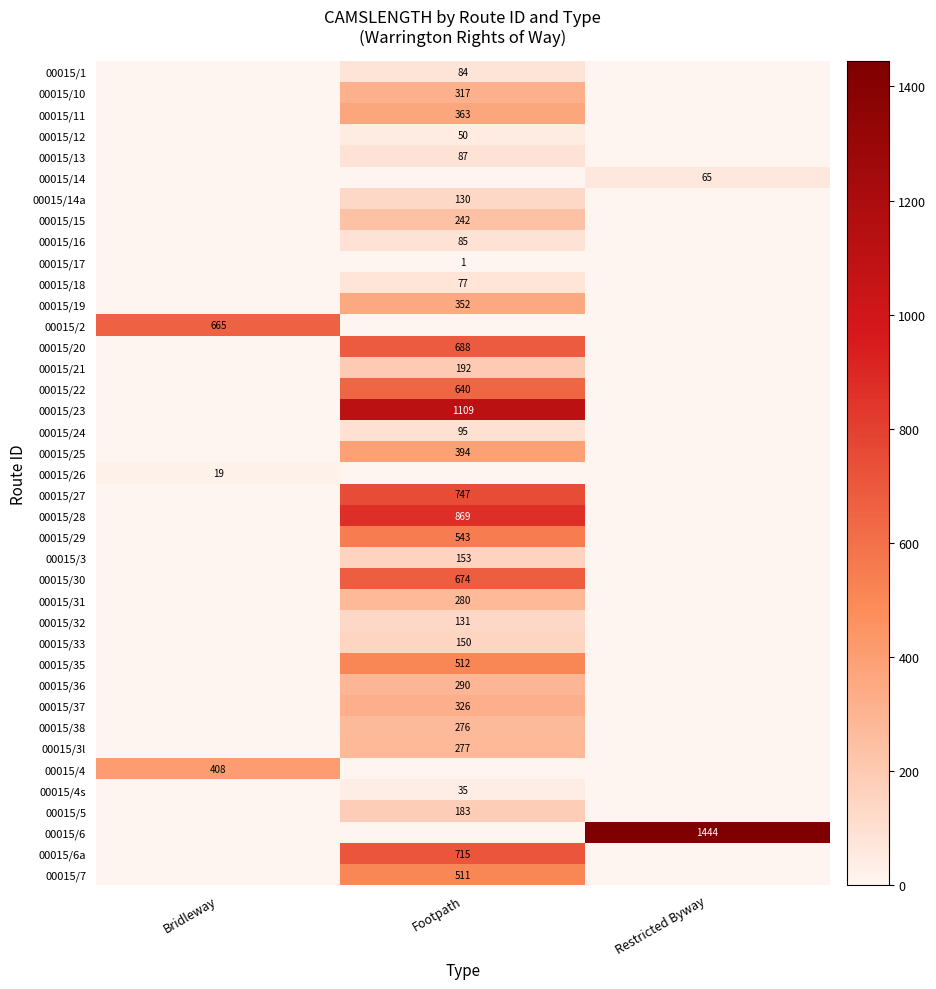

Is it true that 00015/26 equals 19 at Bridleway?

True